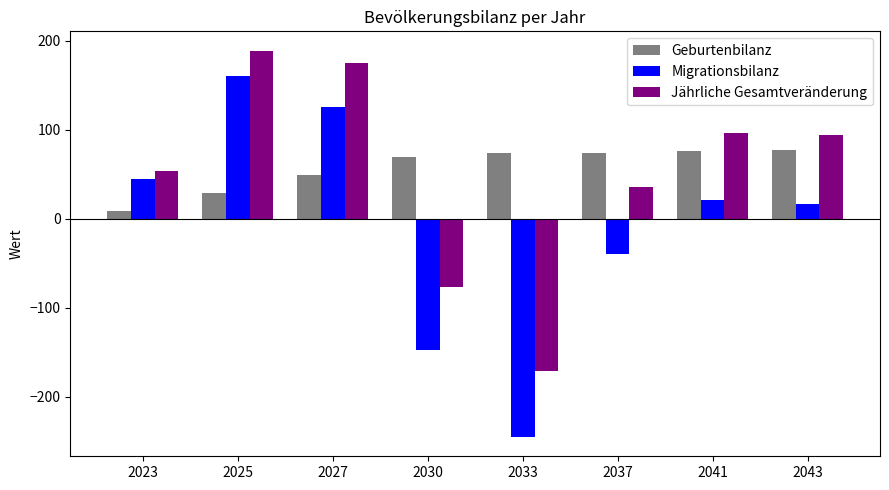

Where is Geburtenbilanz nearest to the value 43?

2027